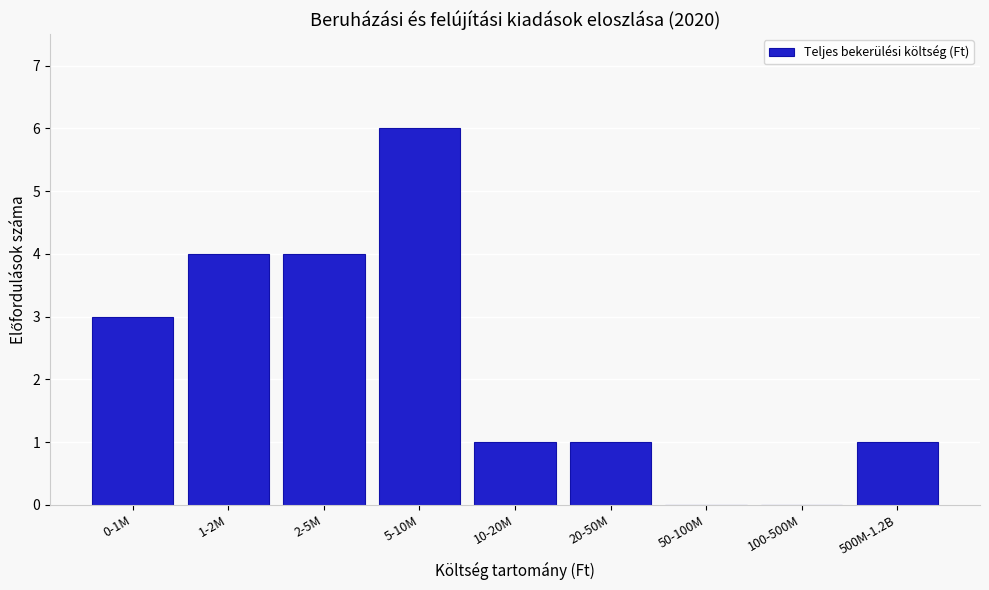

Reading left to right, list all the values displayed in this chart.

0-1M=3	1-2M=4	2-5M=4	5-10M=6	10-20M=1	20-50M=1	50-100M=0	100-500M=0	500M-1.2B=1